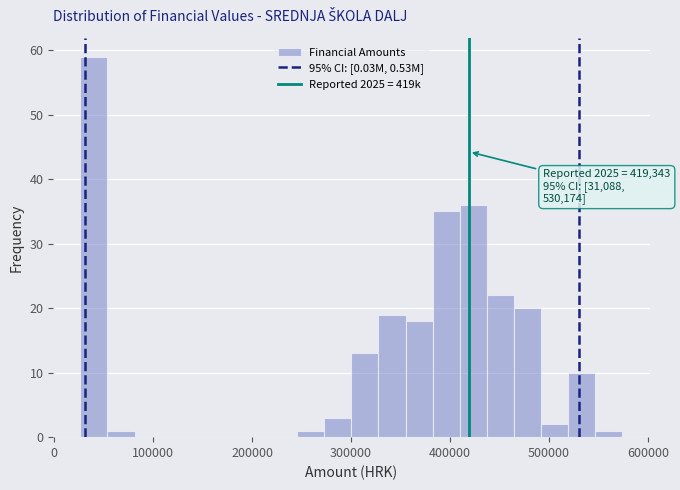

Read against the x-axis, roughly where is the centre of the tallest bar?

40000